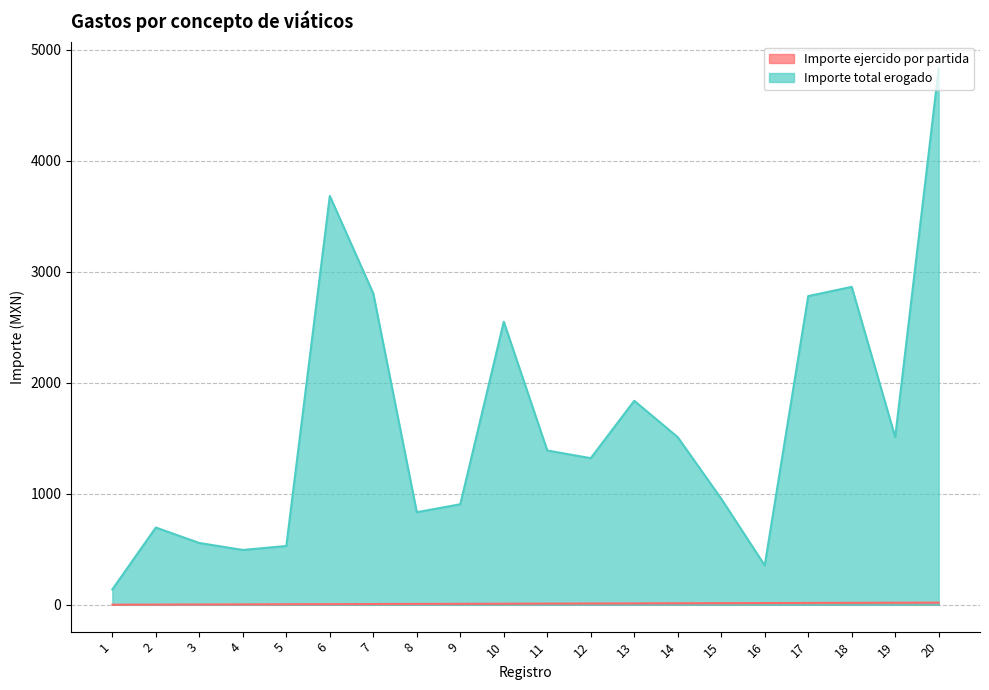

True or false: Importe ejercido por partida has a value of 10 at 10.

True